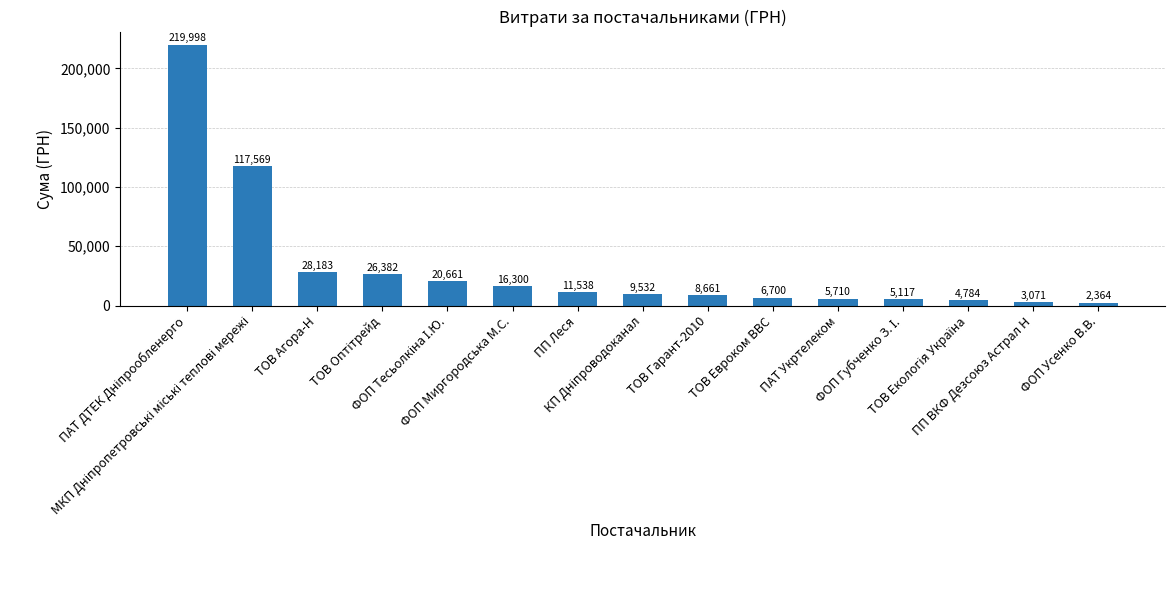

What is the greatest value displayed?

219997.8